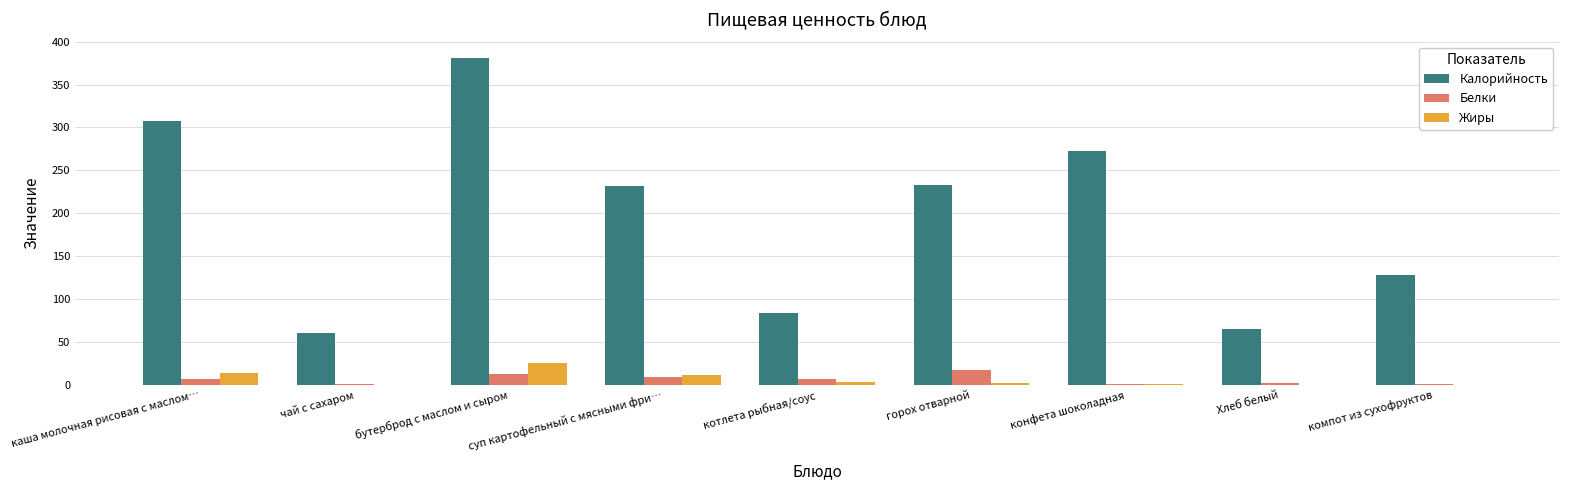

Are the bars horizontal?

No